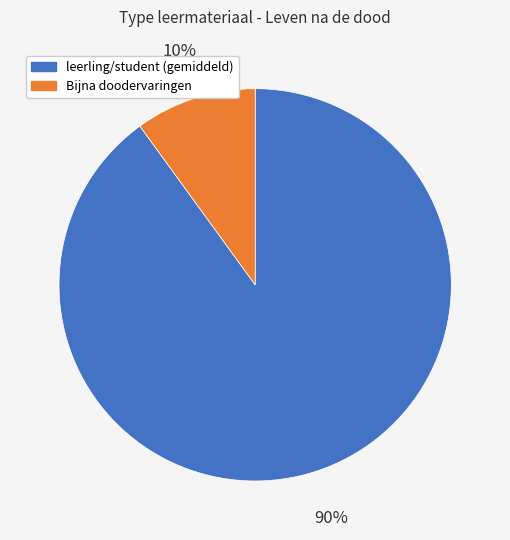

To the nearest percent, what is the average slice percentage?

50%